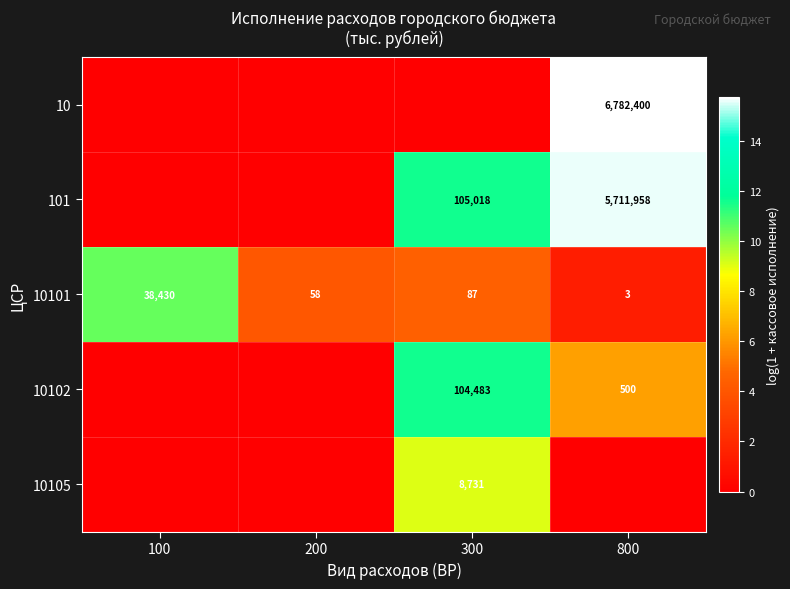

What is the sum of the 10101 values at 100 and 300?

38517